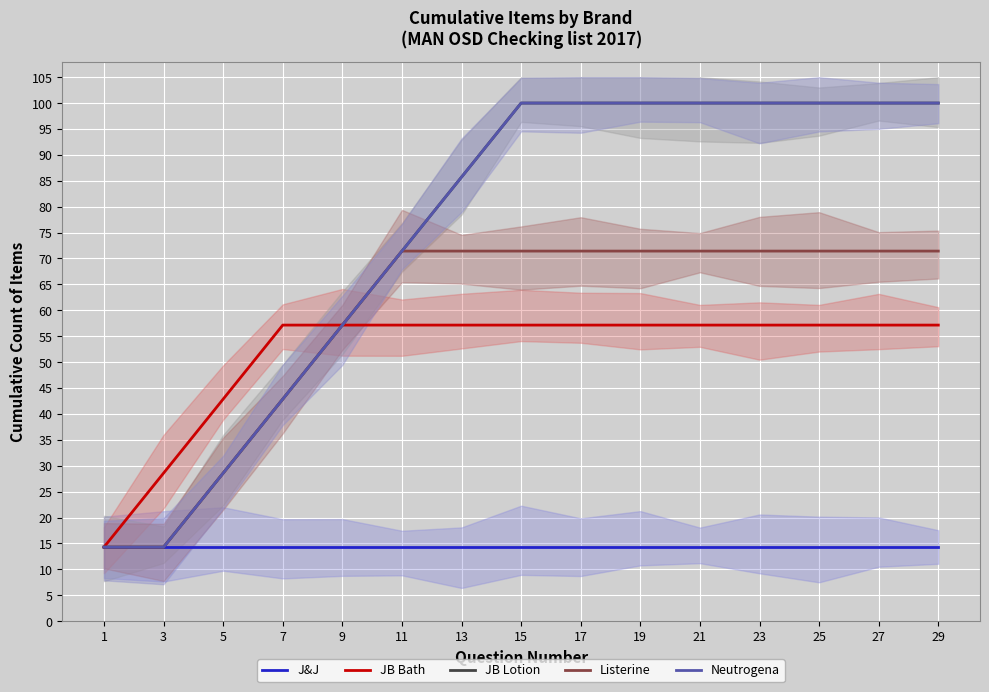

Reading right to left, transcribe all the data shown in this chart.

J&J: 29=14.3	27=14.3	25=14.3	23=14.3	21=14.3	19=14.3	17=14.3	15=14.3	13=14.3	11=14.3	9=14.3	7=14.3	5=14.3	3=14.3	1=14.3
JB Bath: 29=57.1	27=57.1	25=57.1	23=57.1	21=57.1	19=57.1	17=57.1	15=57.1	13=57.1	11=57.1	9=57.1	7=57.1	5=42.9	3=28.6	1=14.3
JB Lotion: 29=100.0	27=100.0	25=100.0	23=100.0	21=100.0	19=100.0	17=100.0	15=100.0	13=85.7	11=71.4	9=57.1	7=42.9	5=28.6	3=14.3	1=14.3
Listerine: 29=71.4	27=71.4	25=71.4	23=71.4	21=71.4	19=71.4	17=71.4	15=71.4	13=71.4	11=71.4	9=57.1	7=42.9	5=28.6	3=14.3	1=14.3
Neutrogena: 29=100.0	27=100.0	25=100.0	23=100.0	21=100.0	19=100.0	17=100.0	15=100.0	13=85.7	11=71.4	9=57.1	7=42.9	5=28.6	3=14.3	1=14.3